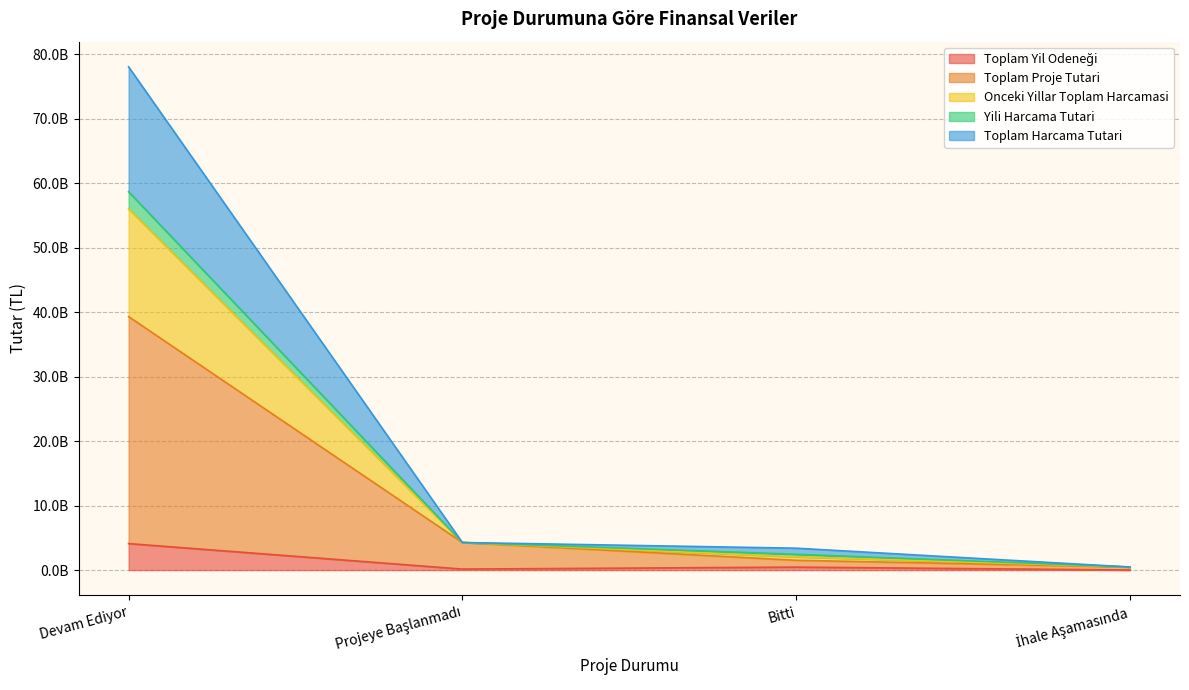

What is the minimum value shown in the chart?

9842840.0